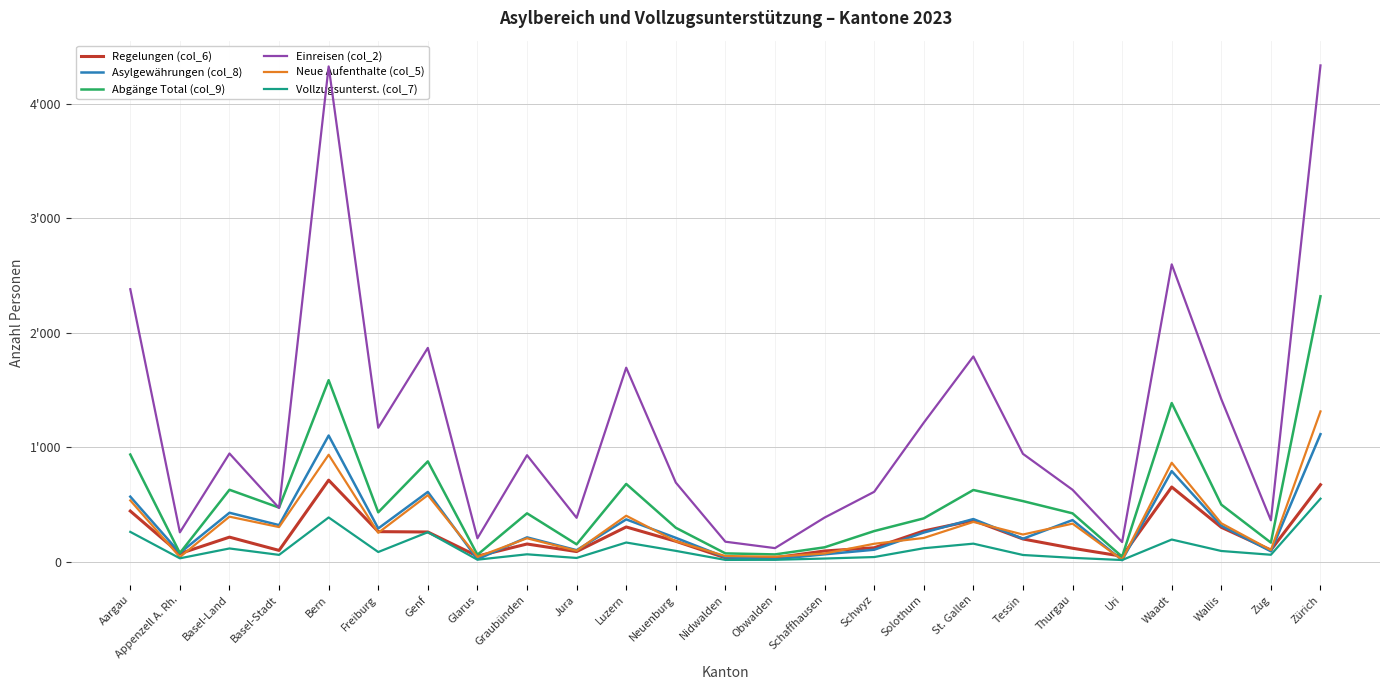

Which series has the largest total across all categories?

Einreisen (col_2)